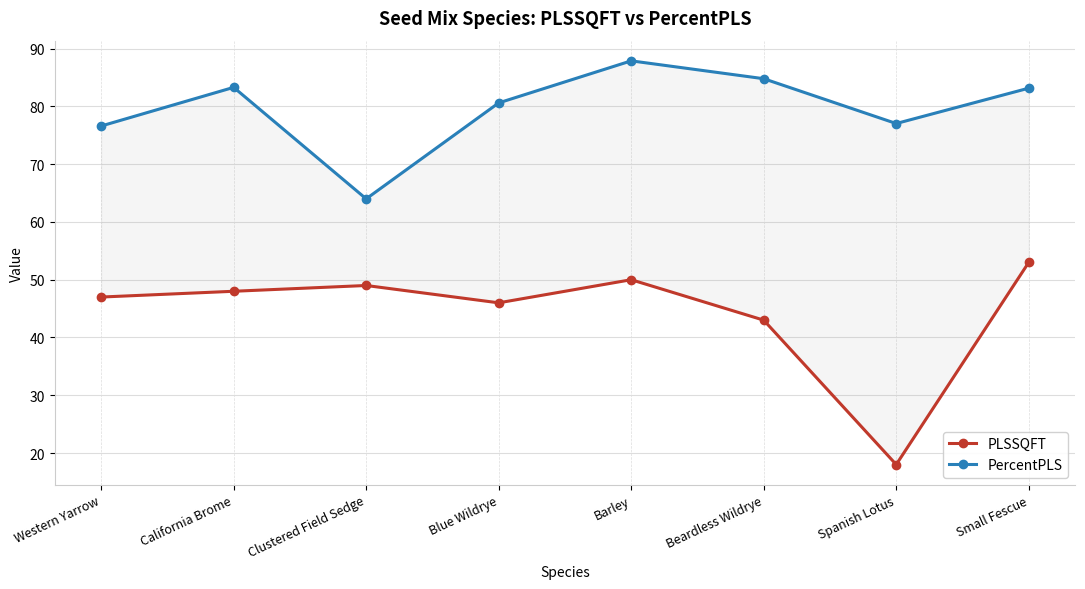

Between California Brome and Clustered Field Sedge, which series saw the biggest shift?

PercentPLS